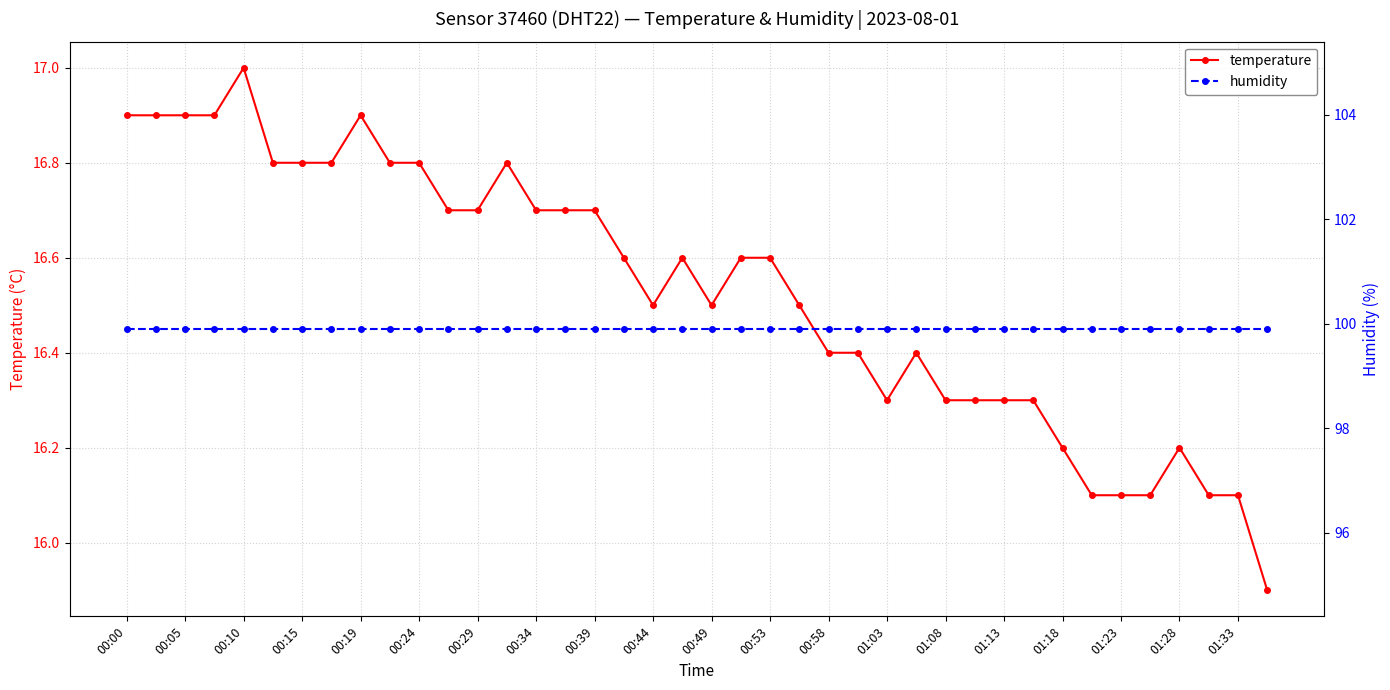

What is the maximum value for temperature?

17.0